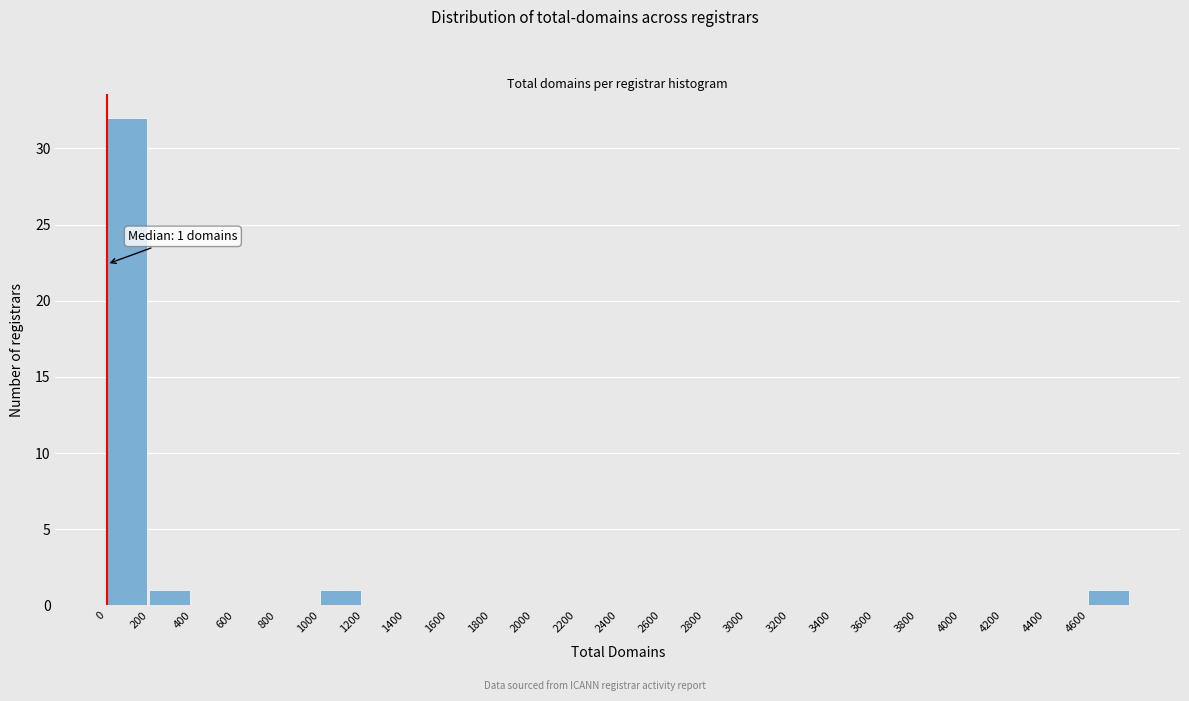

Which range on the x-axis has the tallest bar?

0 to 200